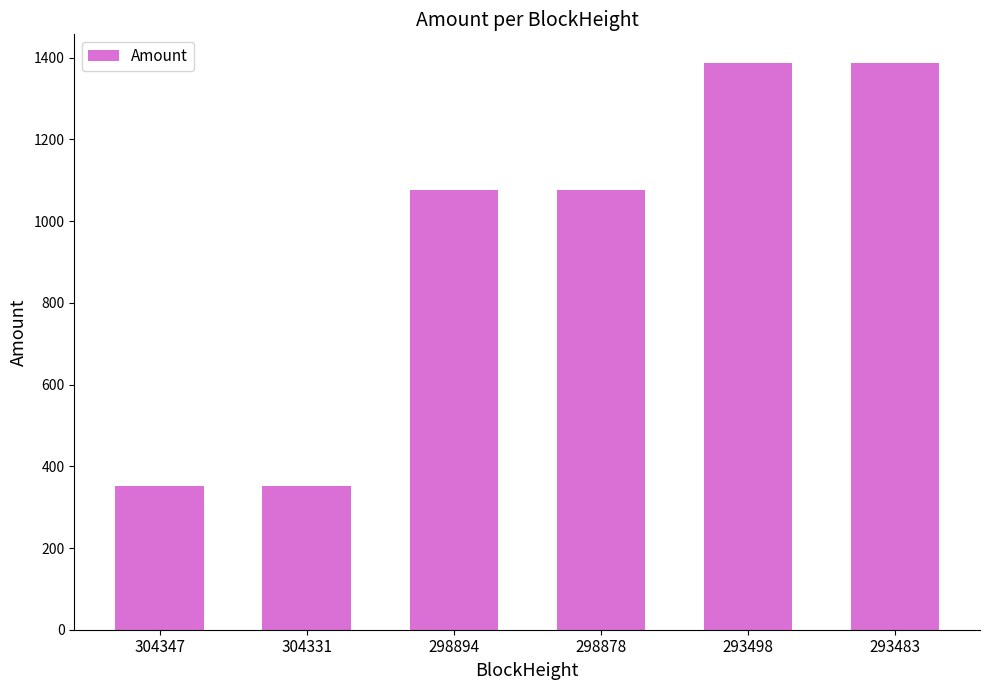

What is the difference between the second highest and minimum values?

1033.9